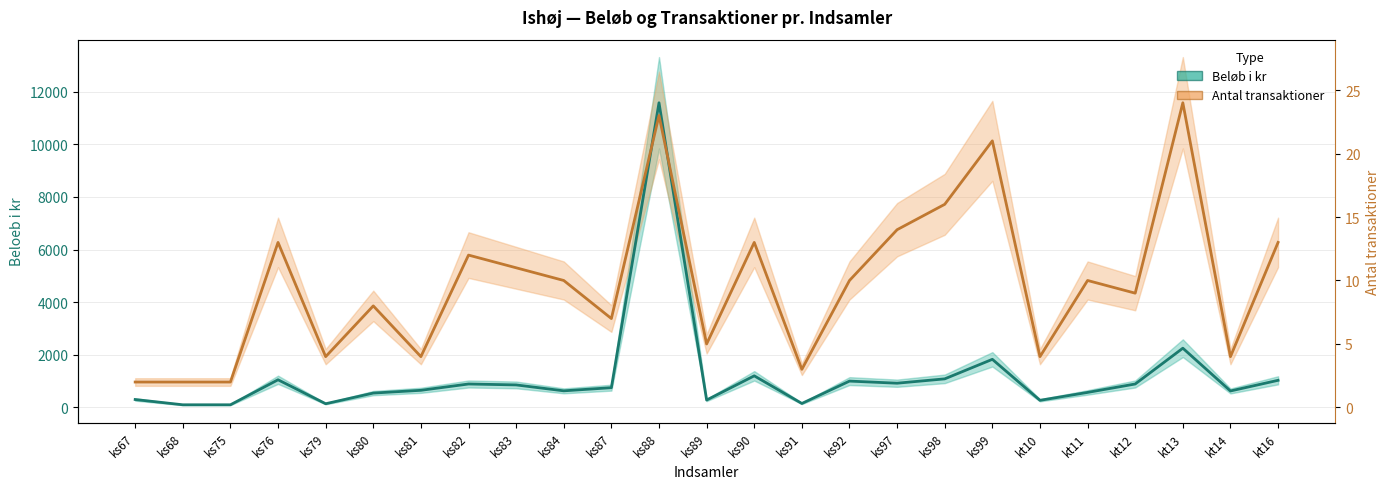

Rank the categories by Antal transaktioner (skaleret) value from lowest to highest.

ks67, ks68, ks75, ks91, ks79, ks81, kt10, kt14, ks89, ks87, ks80, kt12, ks84, ks92, kt11, ks83, ks82, ks76, ks90, kt16, ks97, ks98, ks99, ks88, kt13